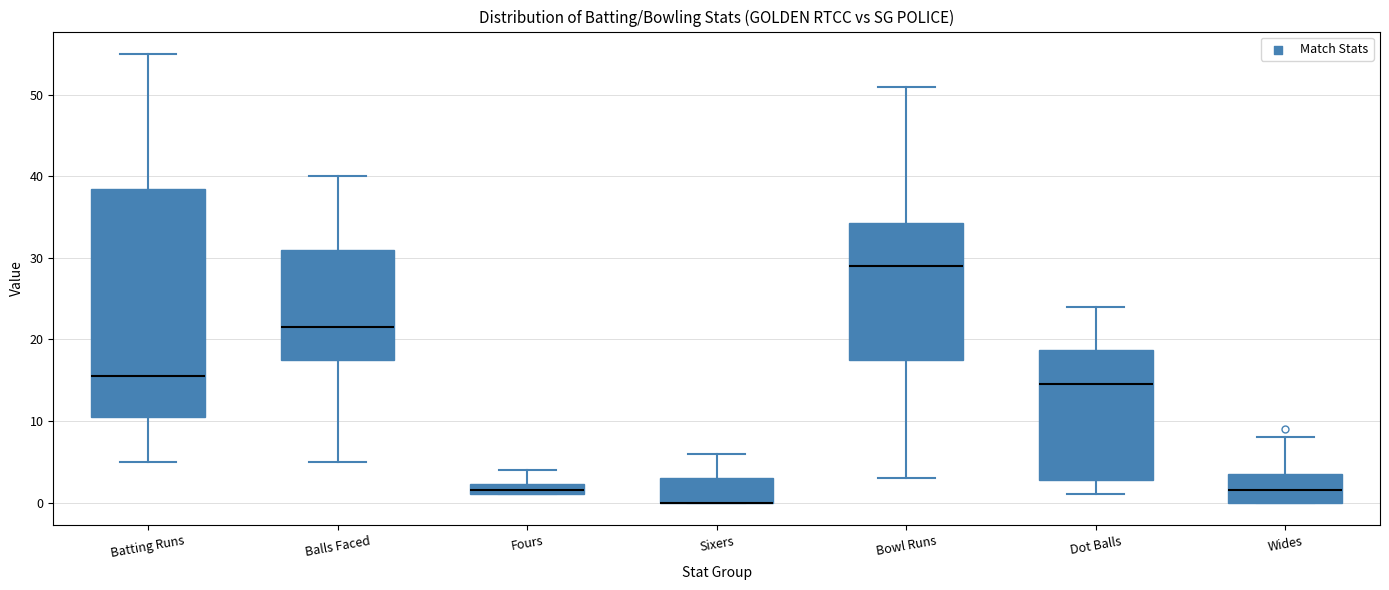

Where does the upper whisker of the box for Wides end on the y-axis? The values are not printed on the chart, so give them approximately, as read against the axis.

8